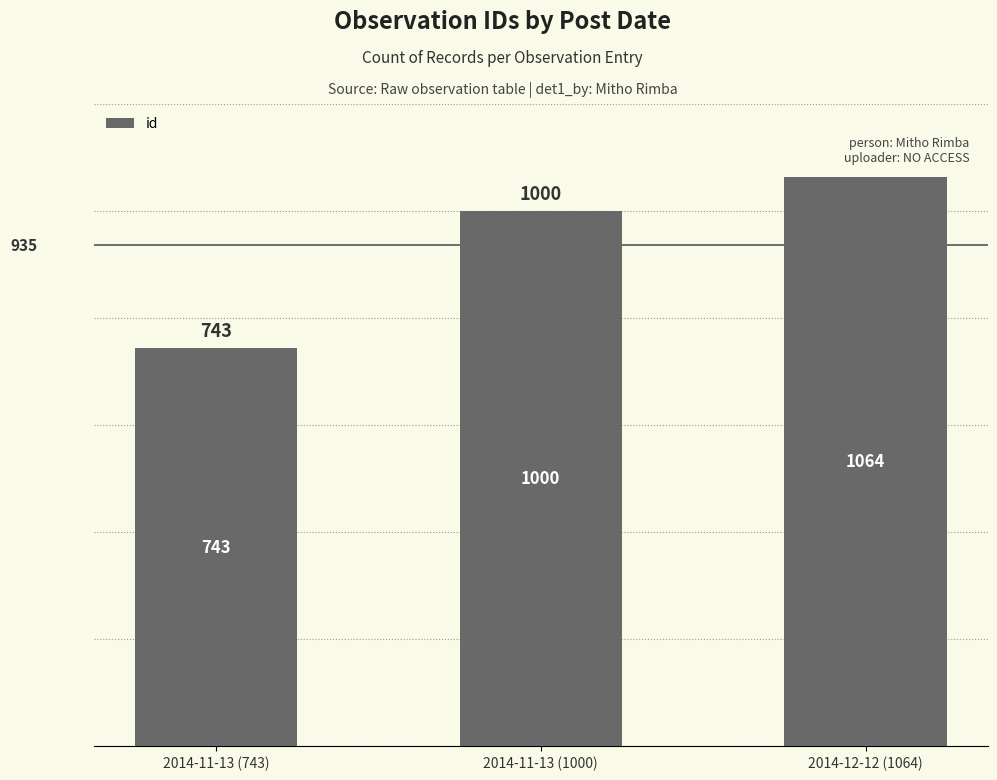

True or false: the data shows 1725 at 2014-11-13 (1000).

False